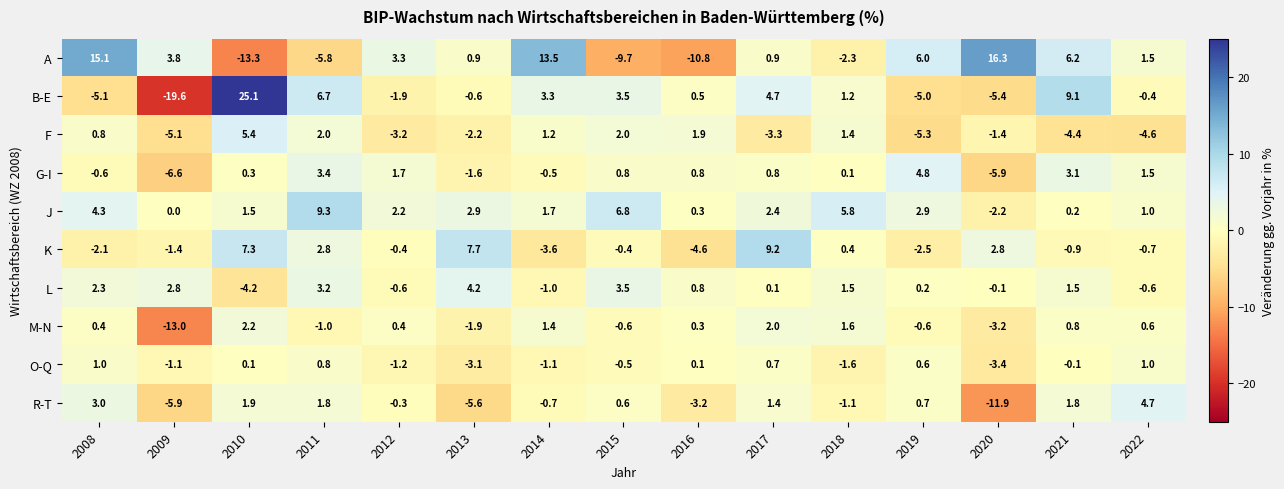

Which category has the highest value across all series?

2010